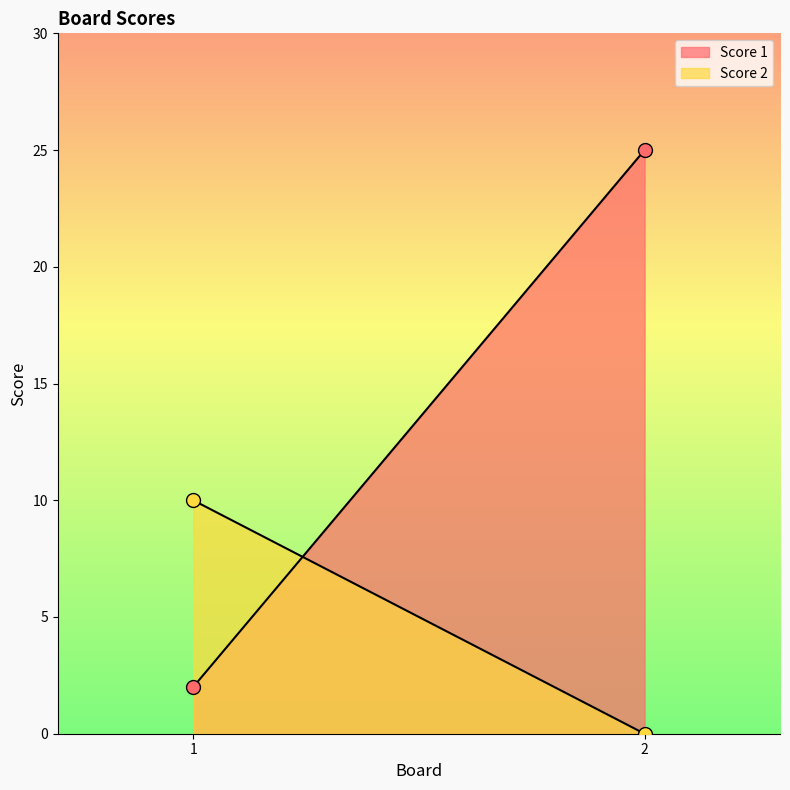

Which series contains the lowest Y value?

Score 2